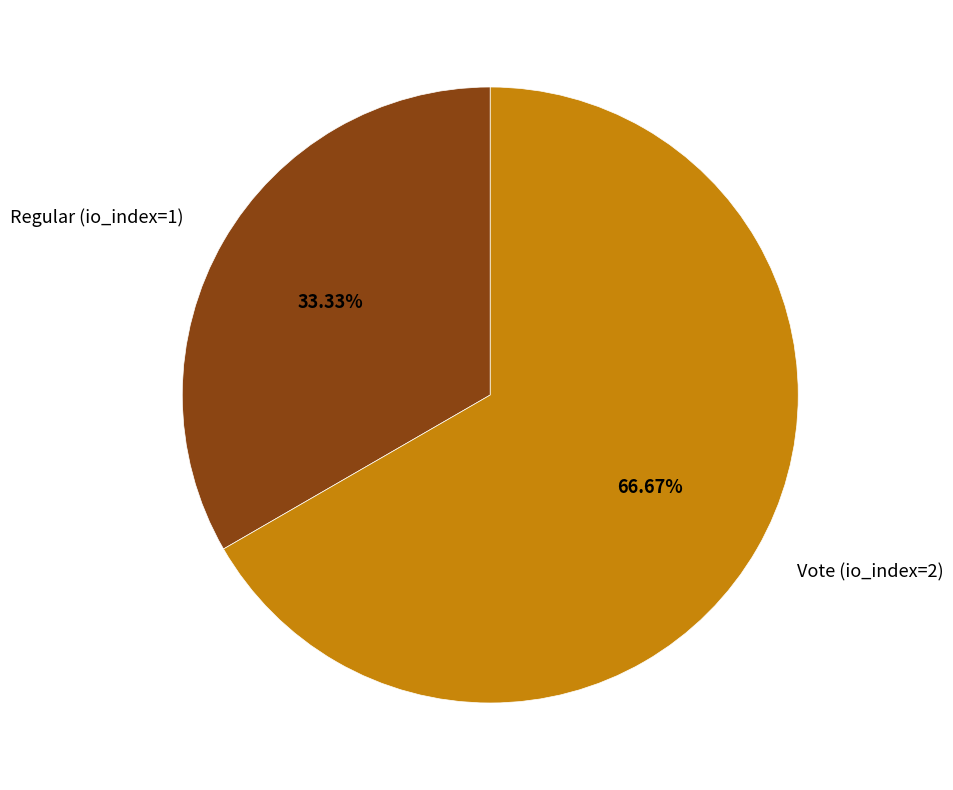

How many segments does this pie chart have?

2